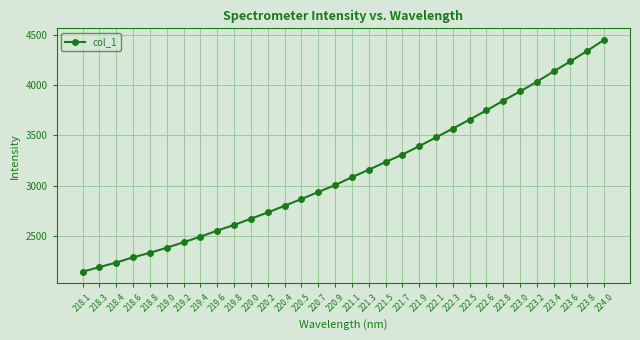

What position from the right is 223.0?

6